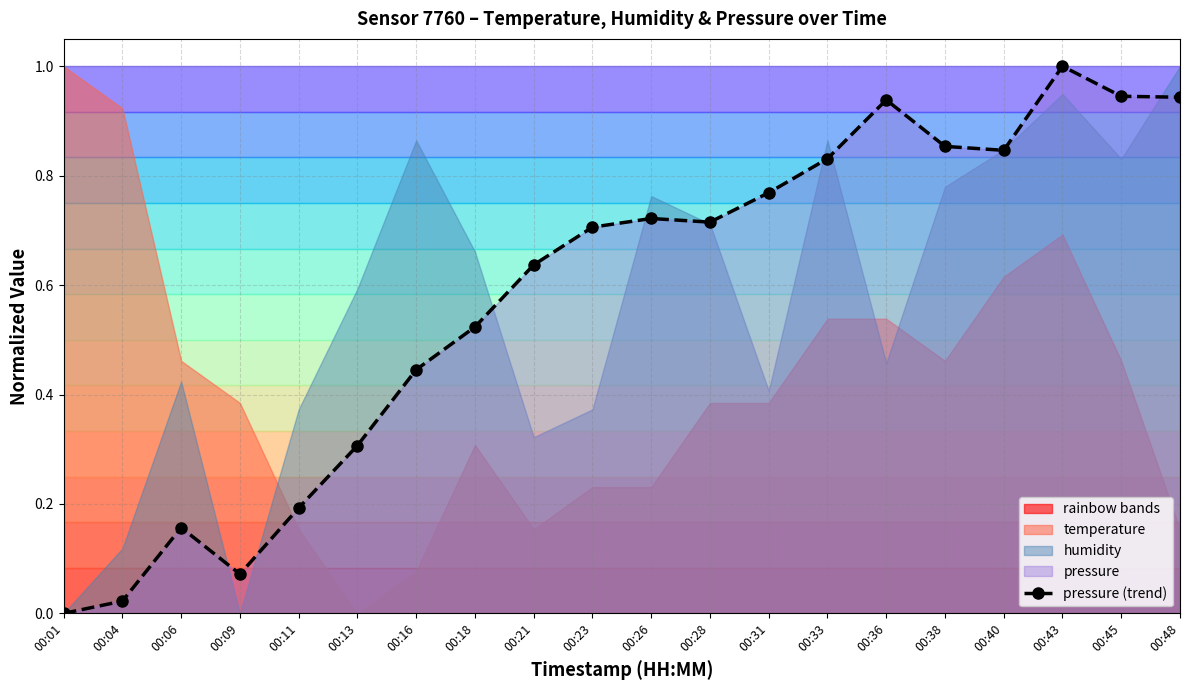

How many interior local peaks (higher than both neighbors) does the data have?

4